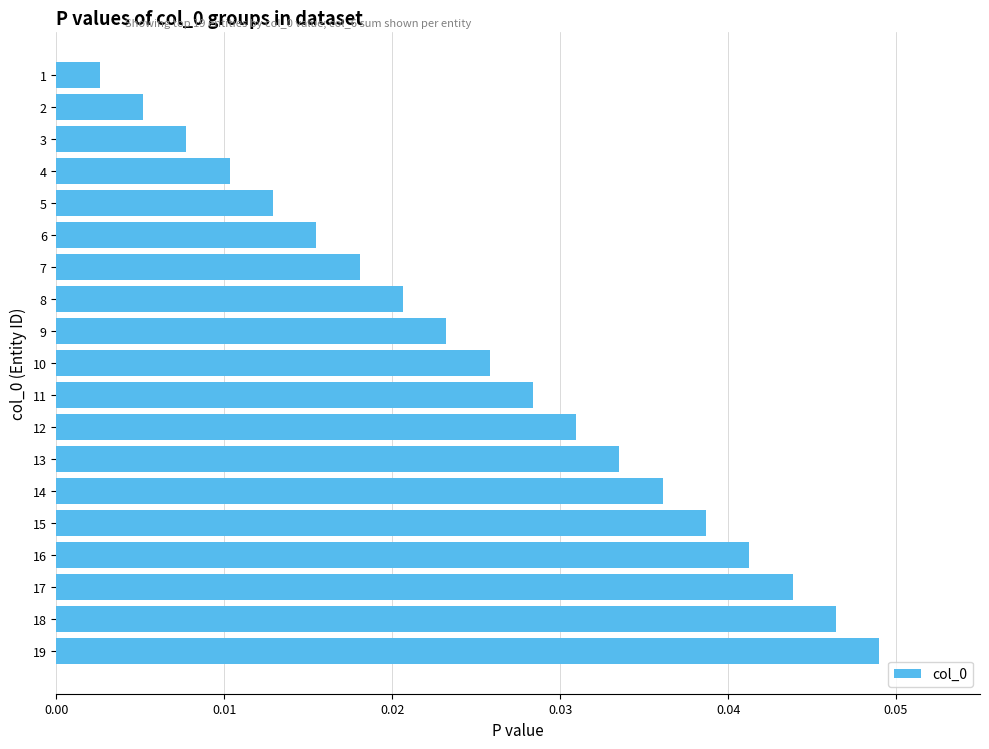

How many categories are shown in the chart?

19